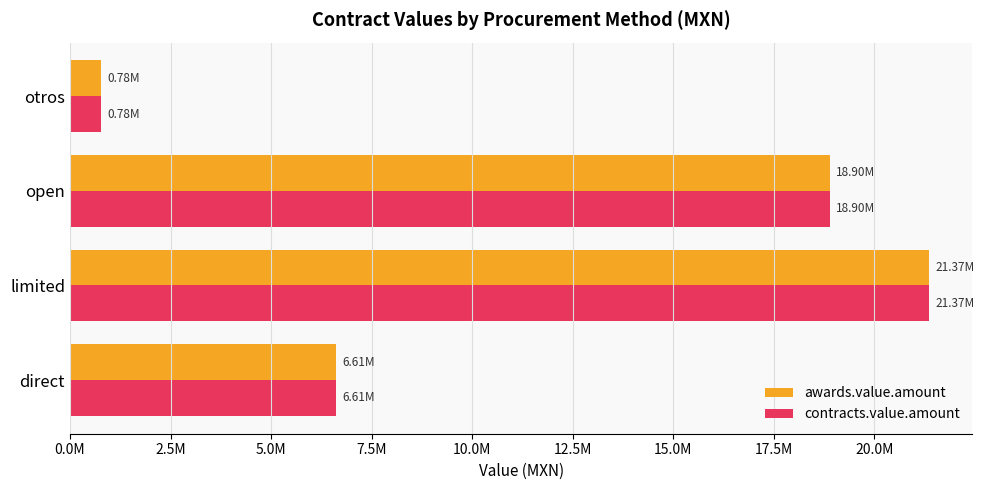

What position from the left is limited?

2